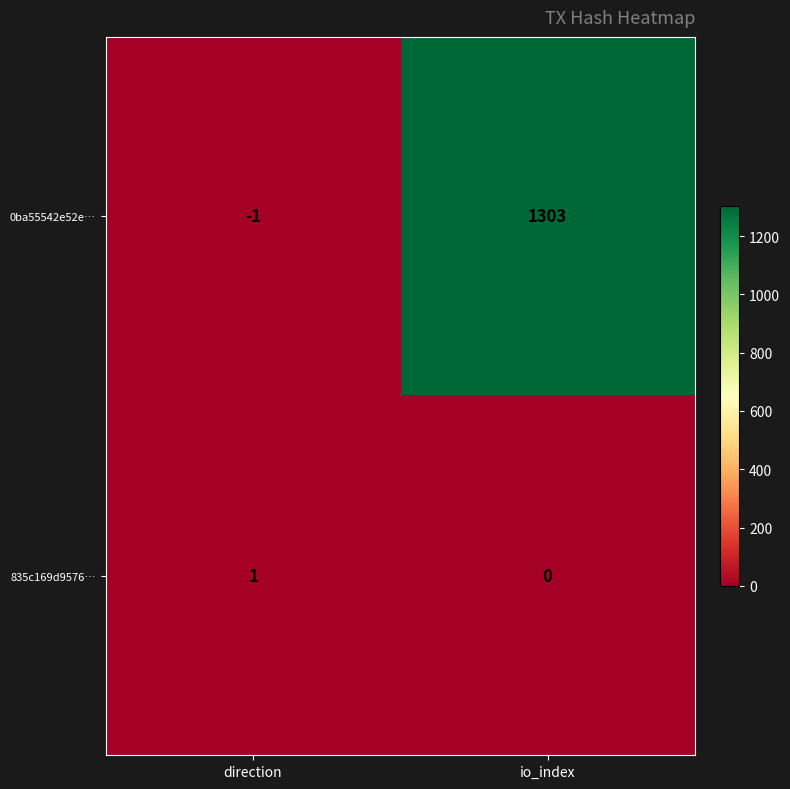

The 835c169d9576… series shows 1 at direction. True or false?

True